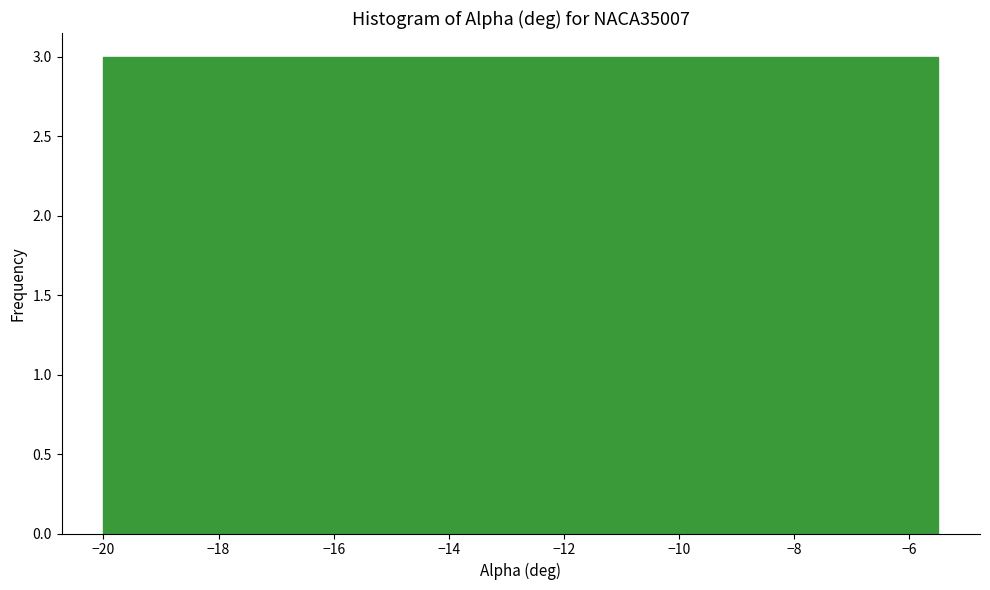

Reading left to right, list every bar in this chart as the range it spans on the x-axis followed by its height. Neither the bar edges nor the heights are printed on the chart, so give them approximately, as read against the axes.

-20.00 to -18.55: 3
-18.55 to -17.10: 3
-17.10 to -15.65: 3
-15.65 to -14.20: 3
-14.20 to -12.75: 3
-12.75 to -11.30: 3
-11.30 to -9.85: 3
-9.85 to -8.40: 3
-8.40 to -6.95: 3
-6.95 to -5.50: 3